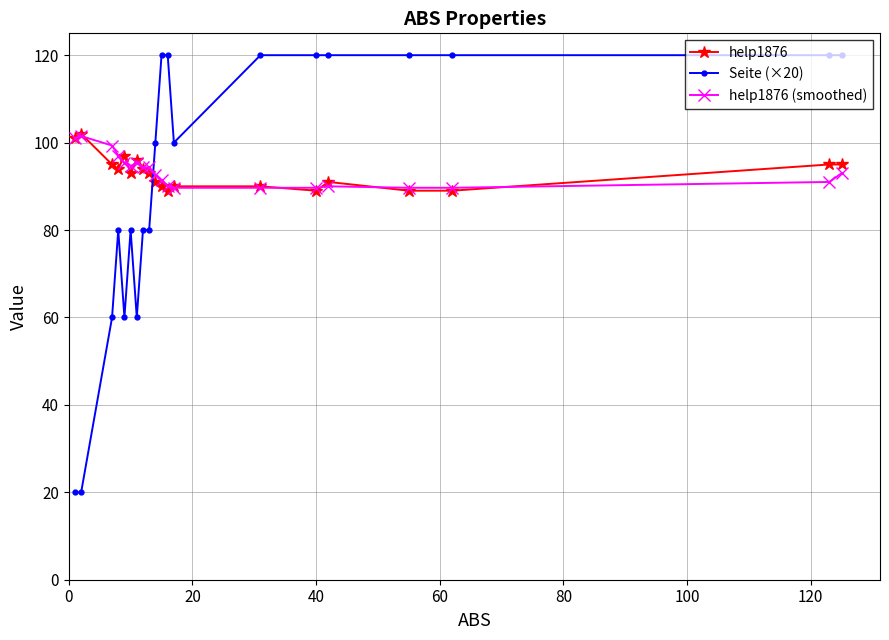

What is the minimum value for Seite (×20)?

20.0